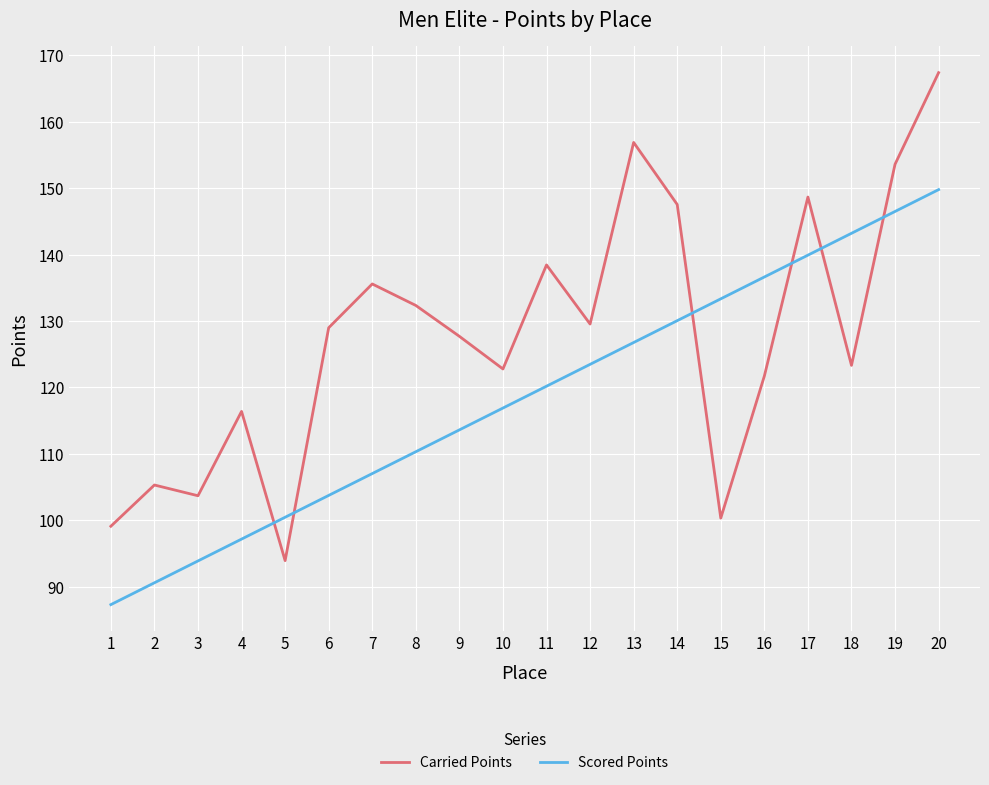

What is the total value across all series at 5?

194.4